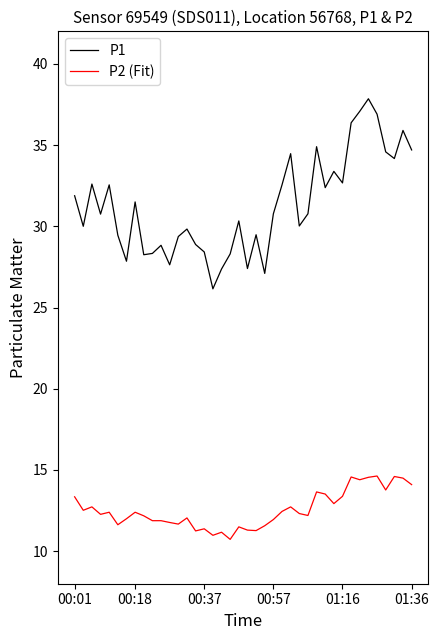

What is the average value of the P1 series?

31.3